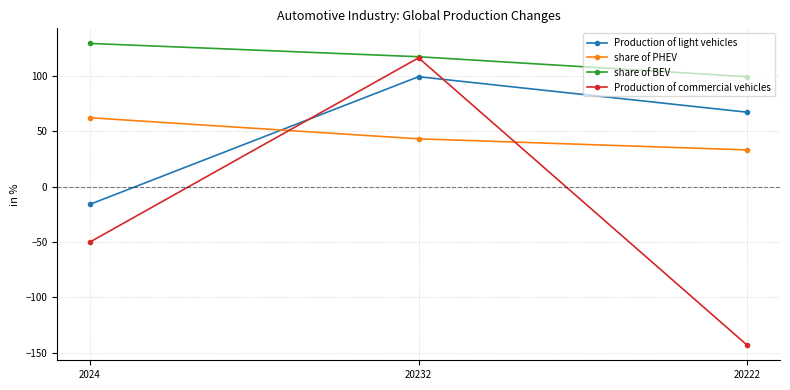

At which label does share of BEV first exceed 117?

2024